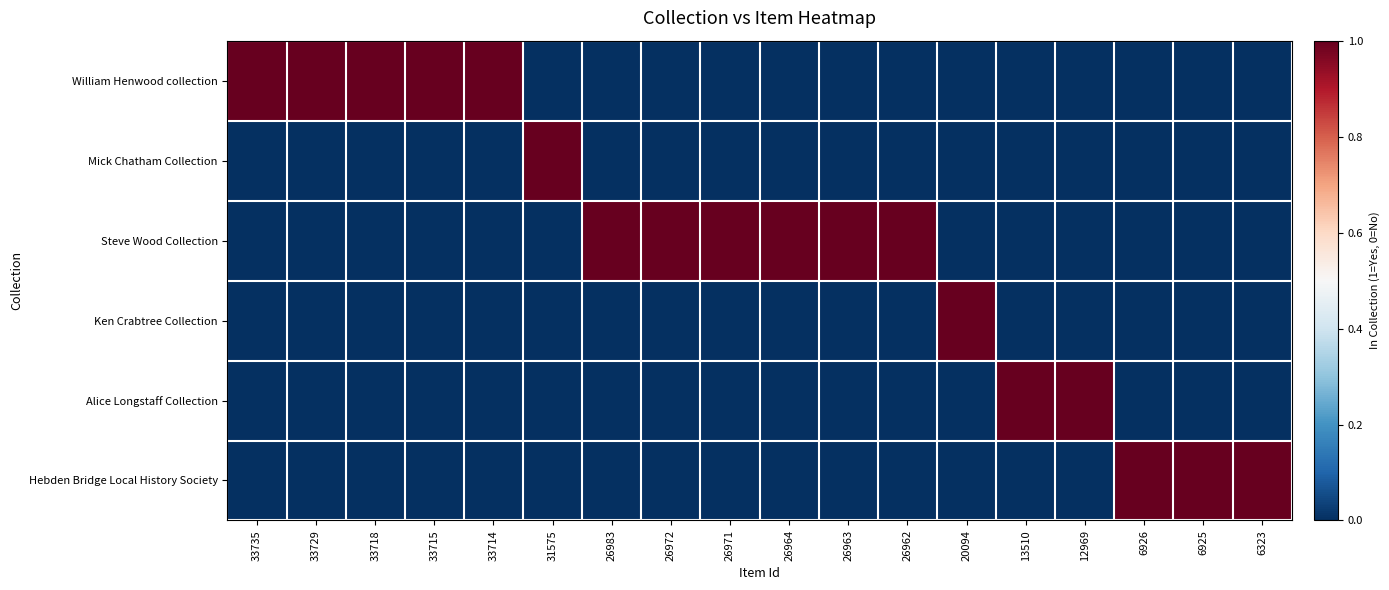

Rank the series by their maximum value, from highest to lowest.

William Henwood collection, Mick Chatham Collection, Steve Wood Collection, Ken Crabtree Collection, Alice Longstaff Collection, Hebden Bridge Local History Society